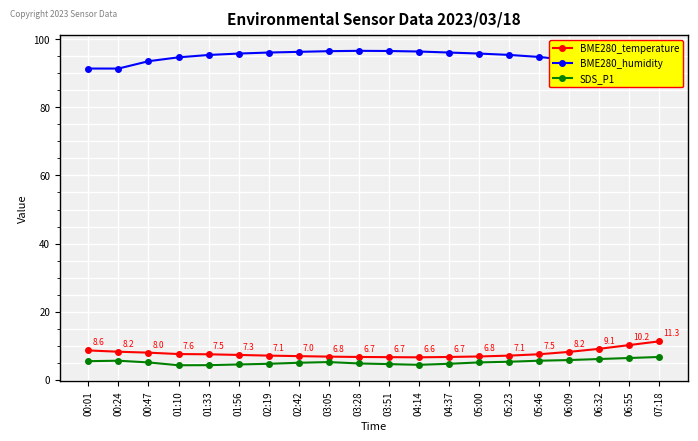

Between 00:01 and 01:56, which series saw the biggest shift?

BME280_humidity